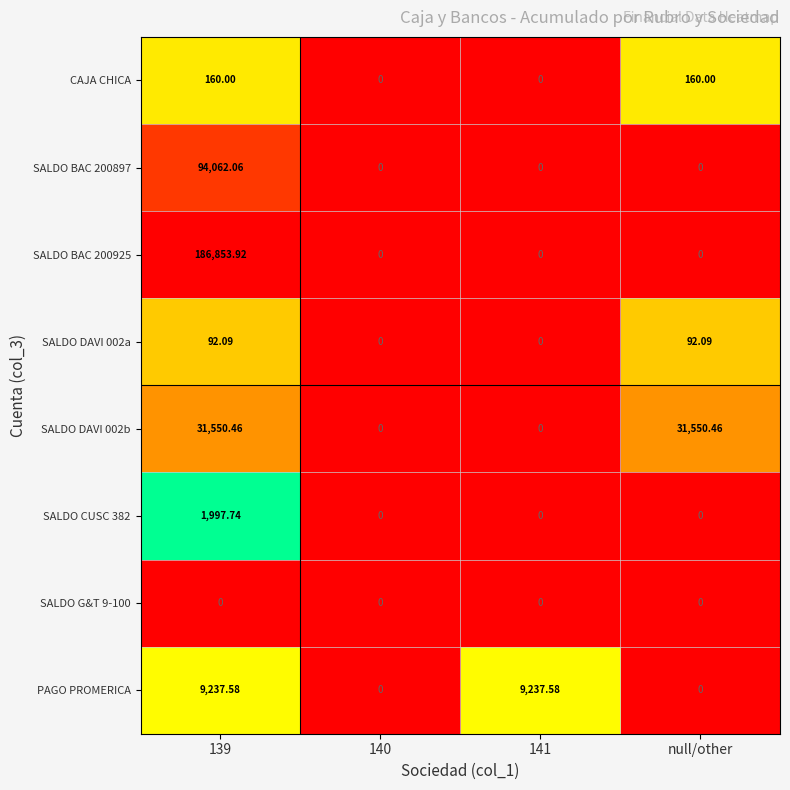

At how many categories does at least one series exceed 8?

3